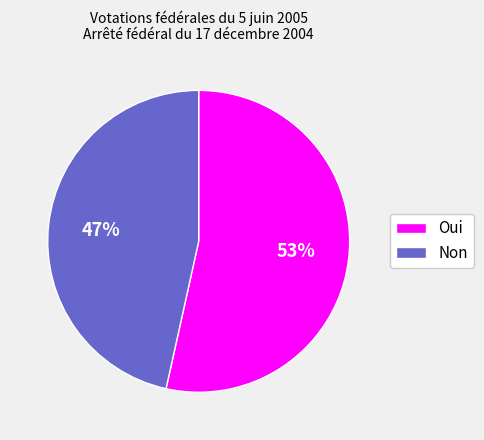

To the nearest percent, what is the combined percentage of Oui and Non?

100%